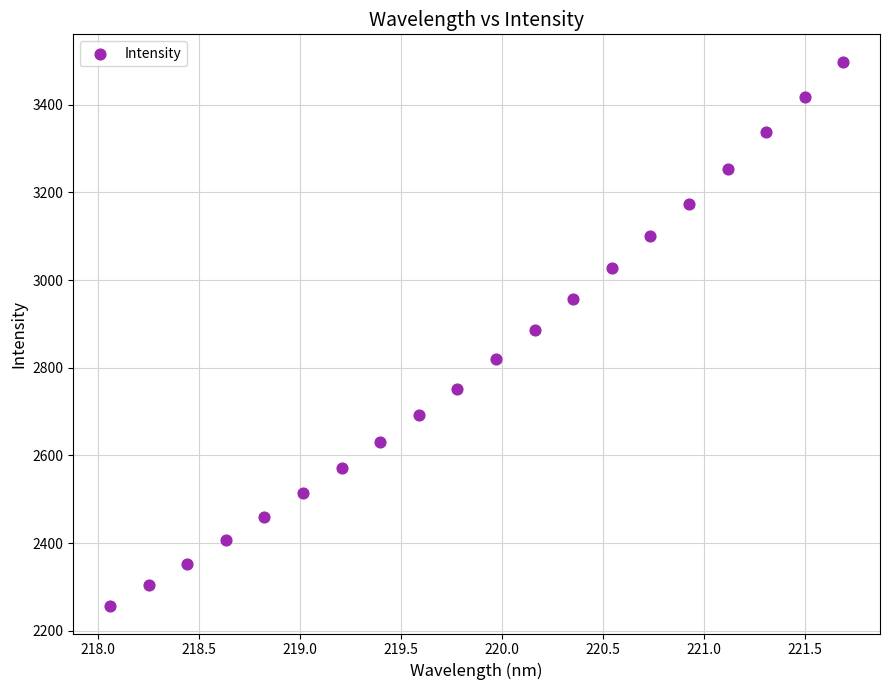

What is the range of Y values (max minus min)?

1242.6